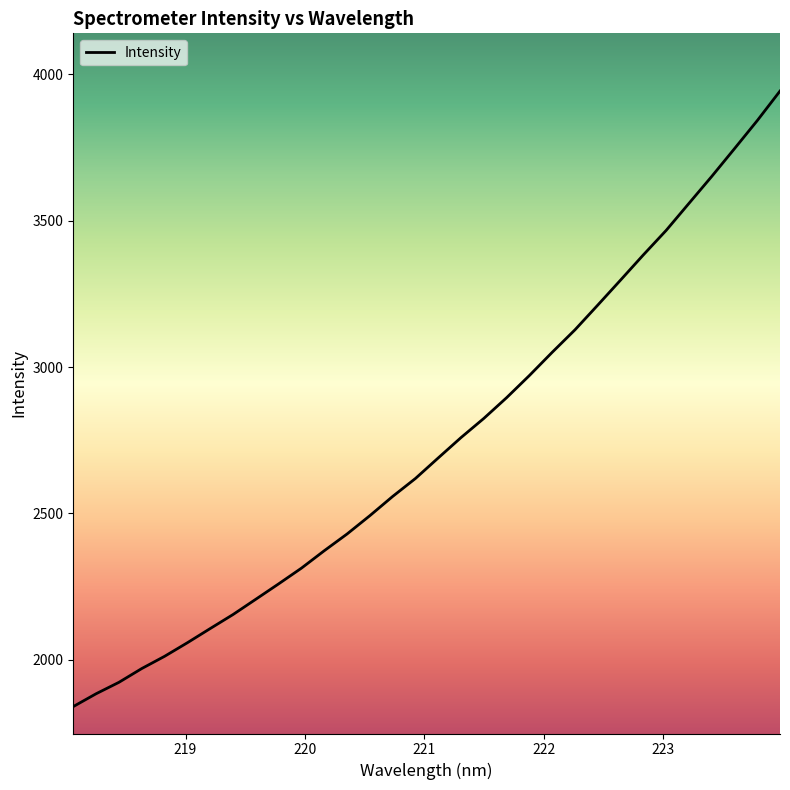

What is the difference between the maximum and minimum values?

2102.8